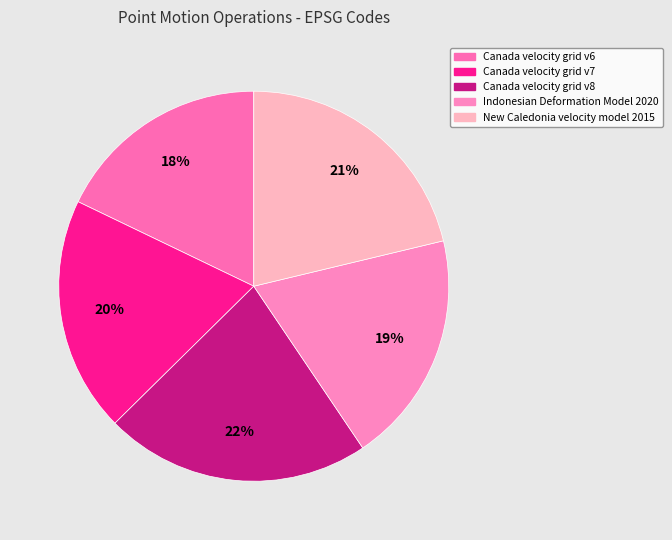

What is the smallest slice in the pie chart?

Canada velocity grid v6